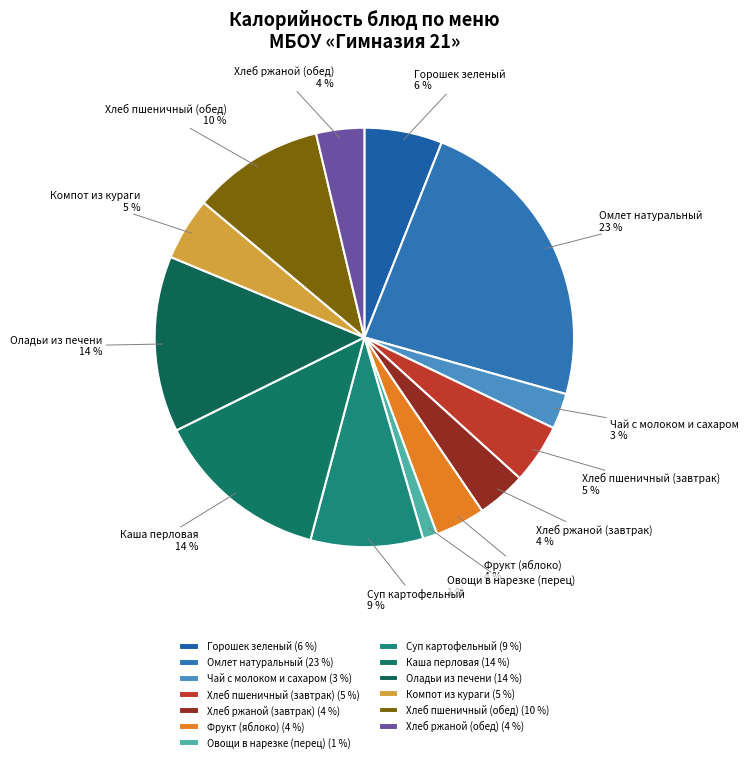

To the nearest percent, what is the difference between the Горошек зеленый and Хлеб ржаной (обед) slice percentages?

2%